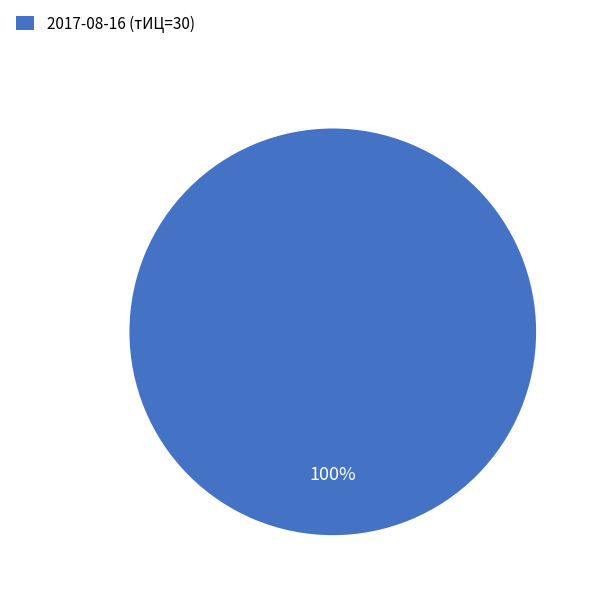

What percentage is the 2017-08-16 (тИЦ=30) slice, to the nearest percent?

100%